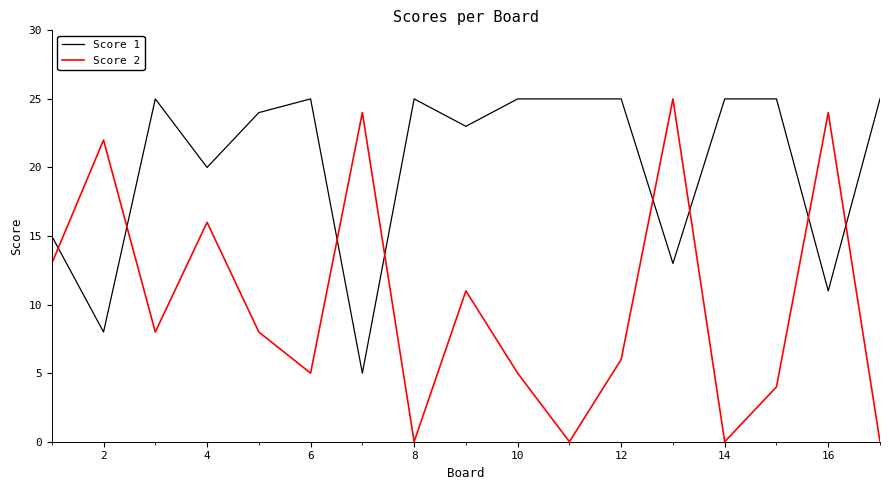

List the series in order of their overall mean, highest first.

Score 1, Score 2